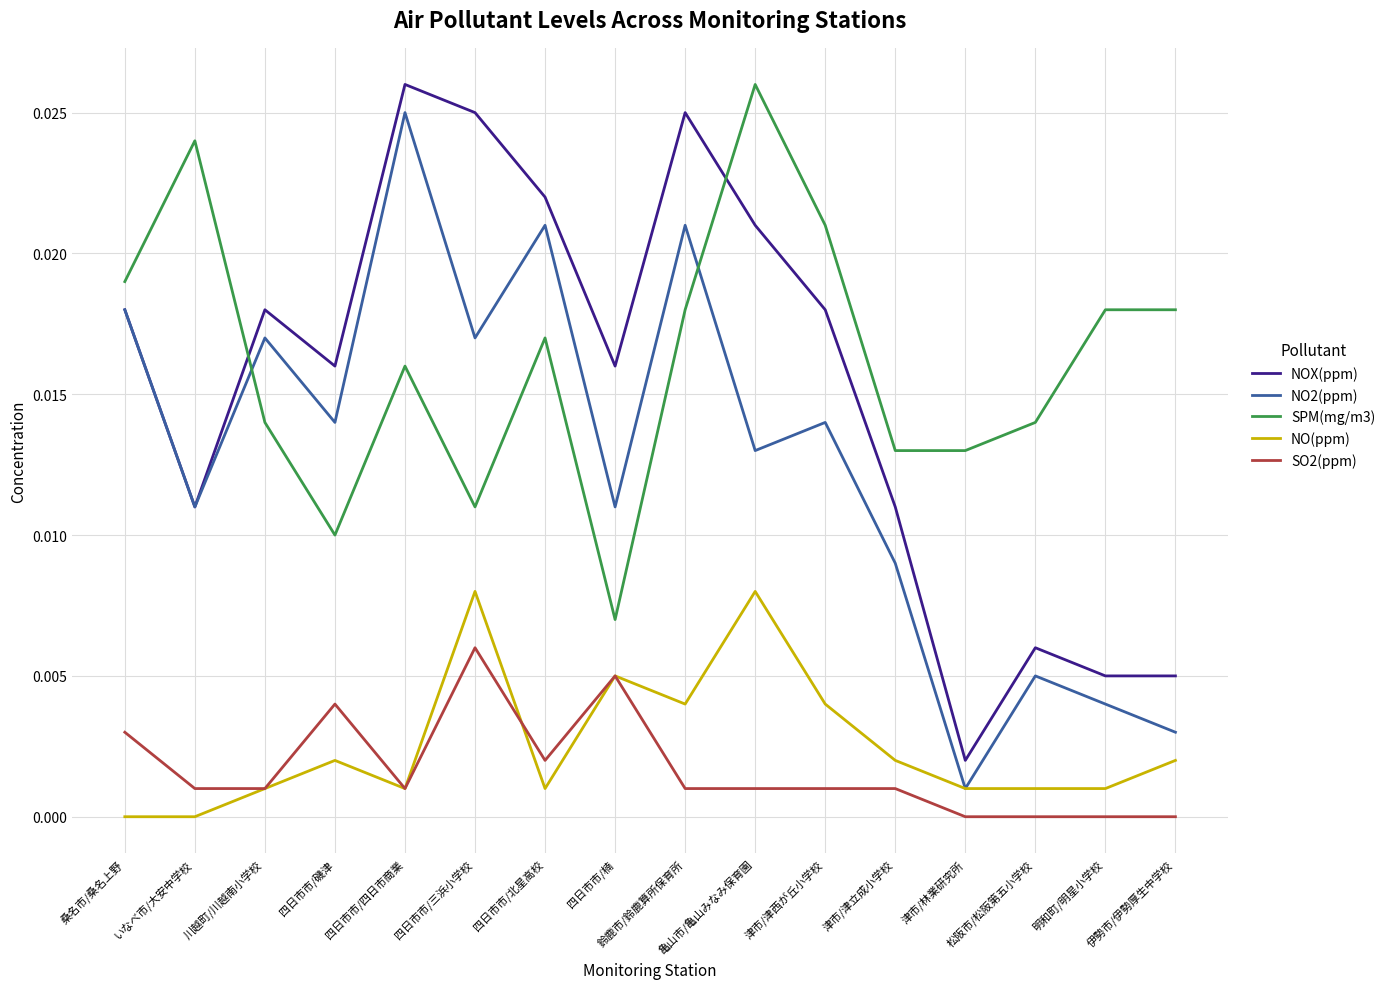

Is the value of NOX(ppm) at 四日市市/磯津 greater than the value of SO2(ppm) at 亀山市/亀山みなみ保育園?

Yes